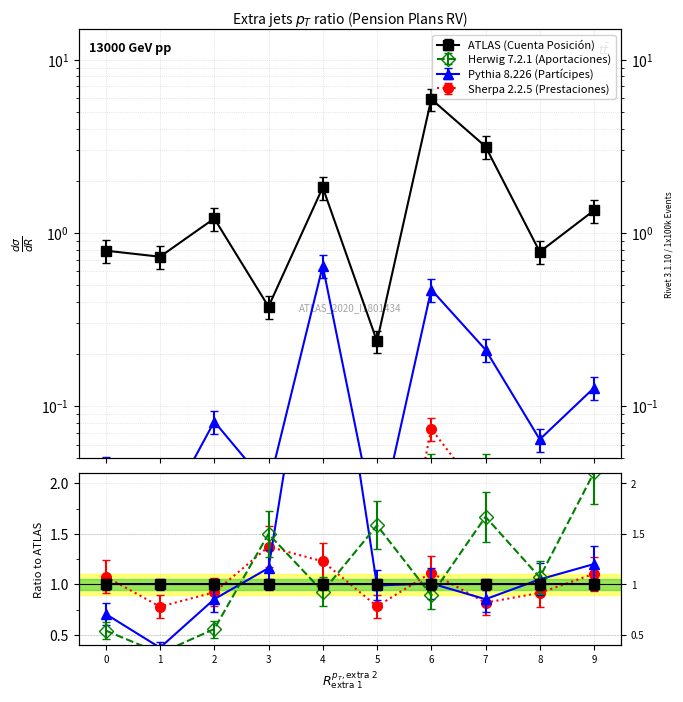

How many lines are shown in the chart?

4